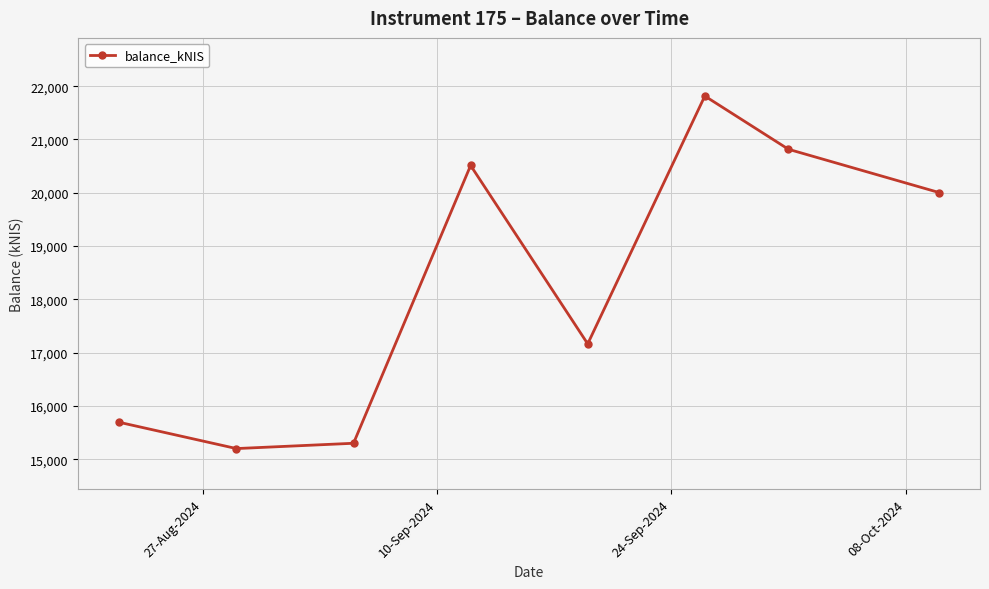

What is the difference between the maximum and minimum values?

6613.4